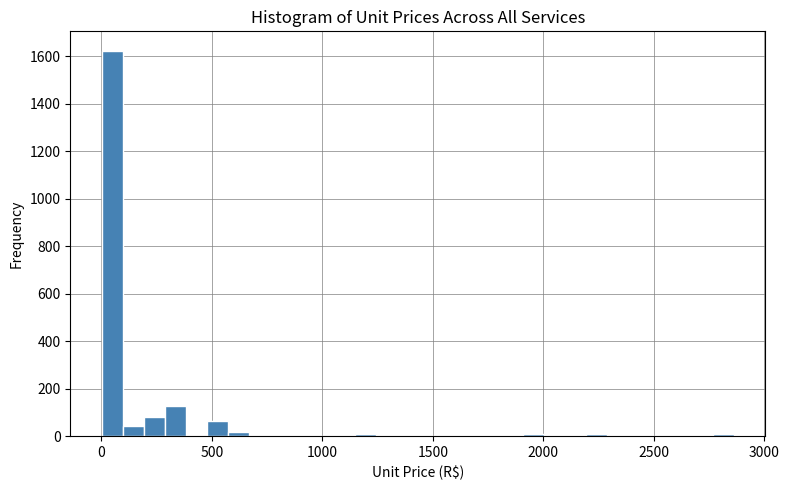

Read against the x-axis, roughly where is the centre of the tallest bar?

50